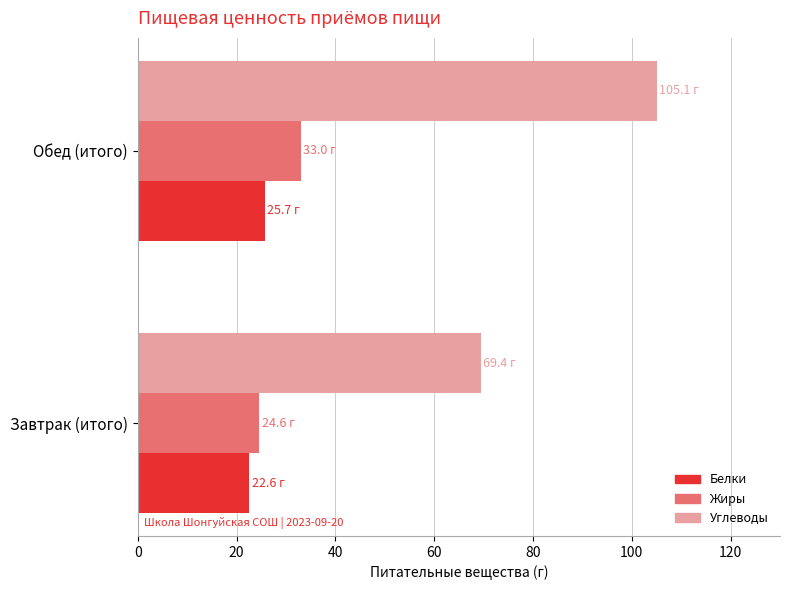

Which series has the largest range (max minus min)?

Углеводы